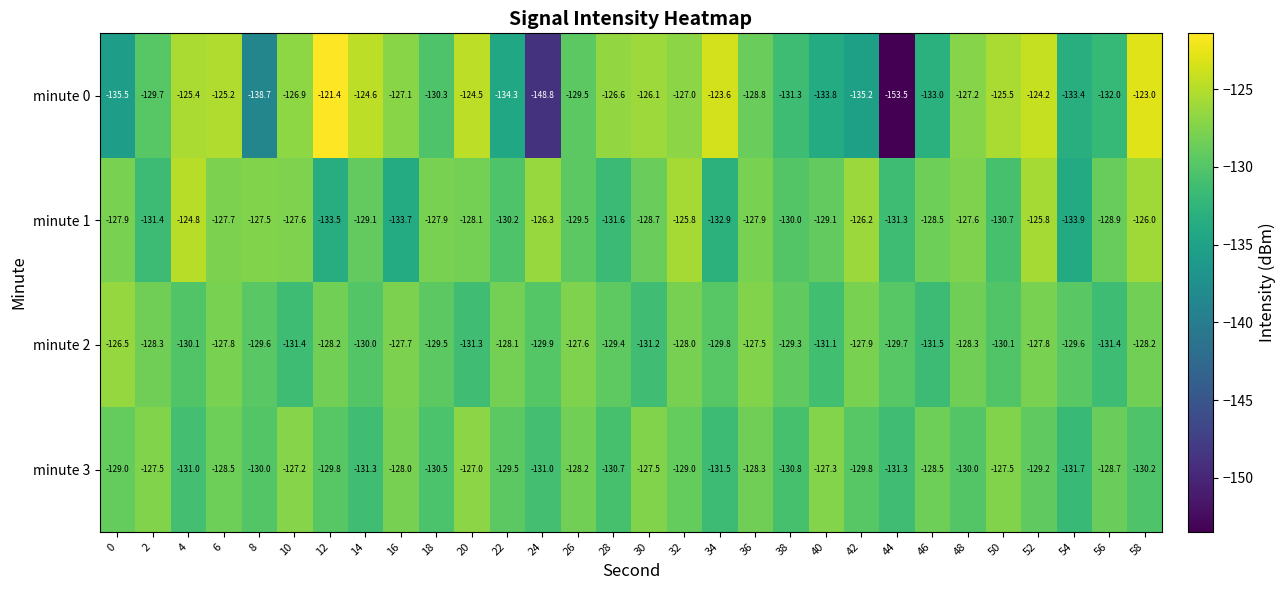

How many categories are shown in the chart?

30